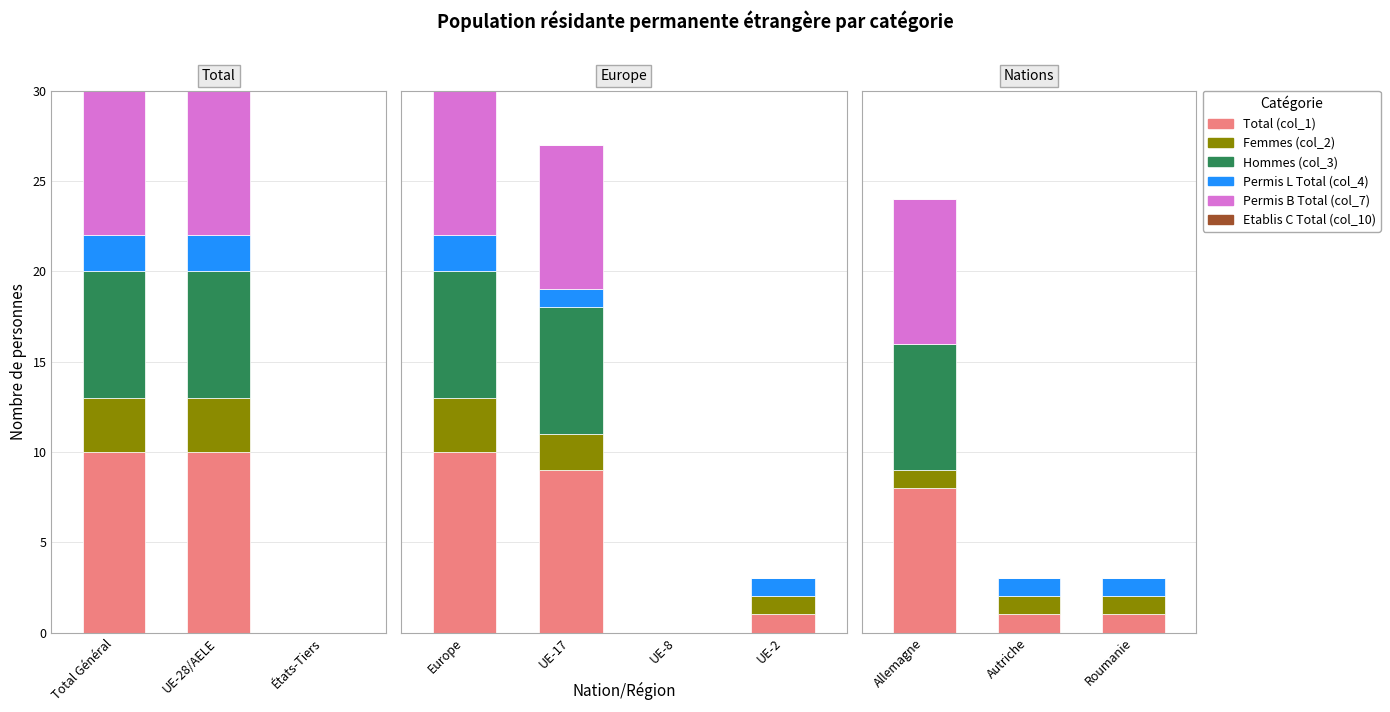

Are the bars horizontal?

No